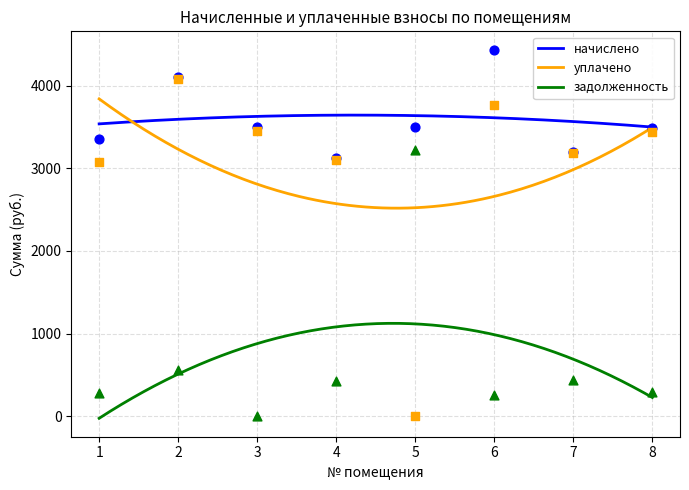

Which series has the widest spread of Y values?

уплачено